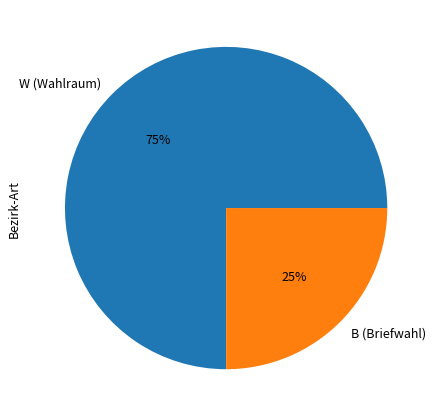

How many slices are in this pie chart?

2